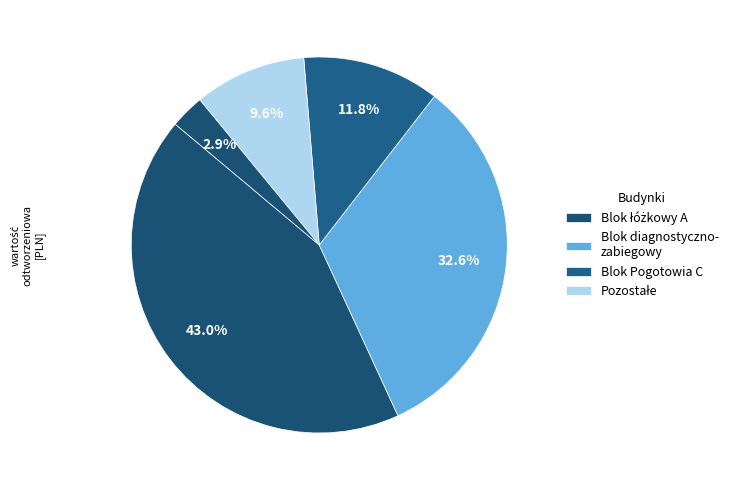

How many segments does this pie chart have?

5